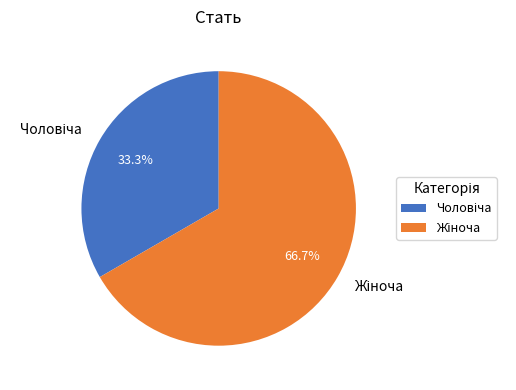

Is there any slice that represents more than half of the pie?

Yes